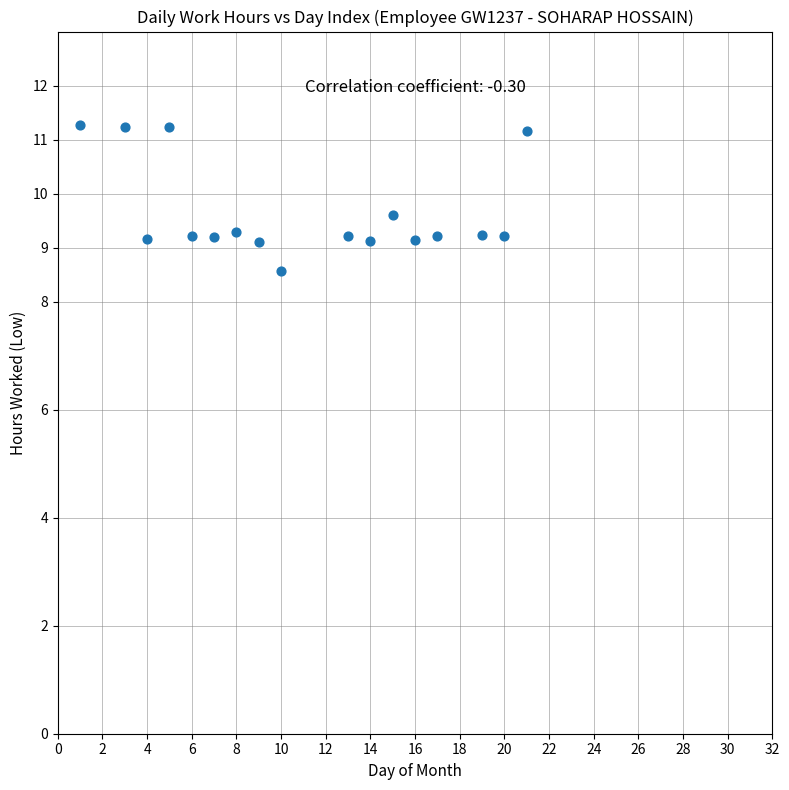

What is the range of Y values (max minus min)?

2.7